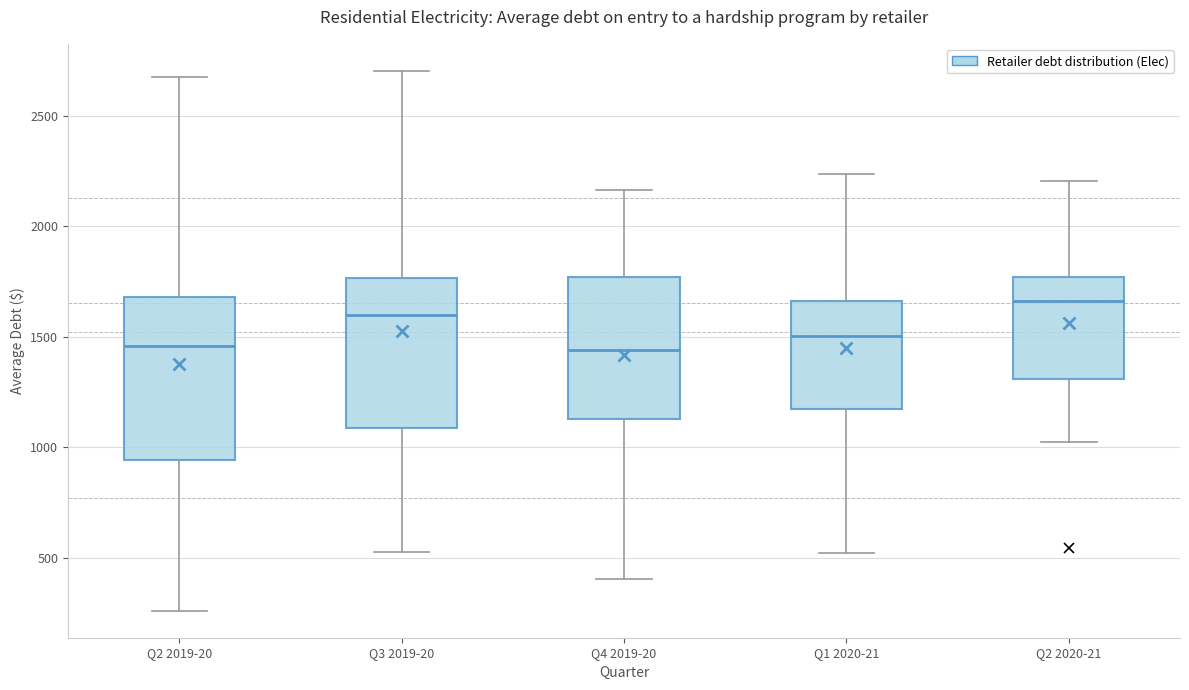

Reading left to right, transcribe this box plot: for each box, give where its median line is, the range the box spans, and where its two whiskers end, as read against the y-axis. The values are not printed on the chart, so give them approximately, as read against the axis.

Q2 2019-20: median 1450, box 950 to 1700, whiskers 250 to 2650
Q3 2019-20: median 1600, box 1100 to 1750, whiskers 550 to 2700
Q4 2019-20: median 1450, box 1150 to 1750, whiskers 400 to 2150
Q1 2020-21: median 1500, box 1150 to 1650, whiskers 500 to 2250
Q2 2020-21: median 1650, box 1300 to 1750, whiskers 1050 to 2200